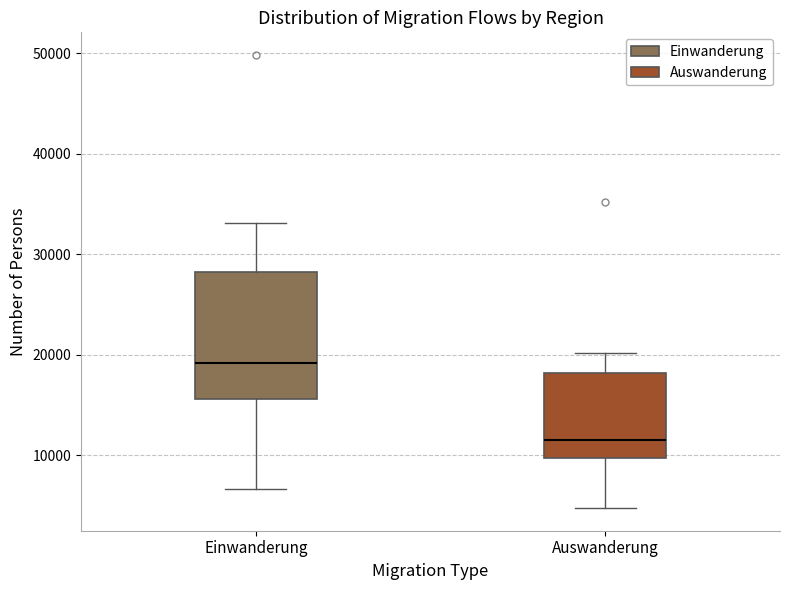

Where is the upper edge of the box for Einwanderung on the y-axis? The values are not printed on the chart, so give them approximately, as read against the axis.

28000